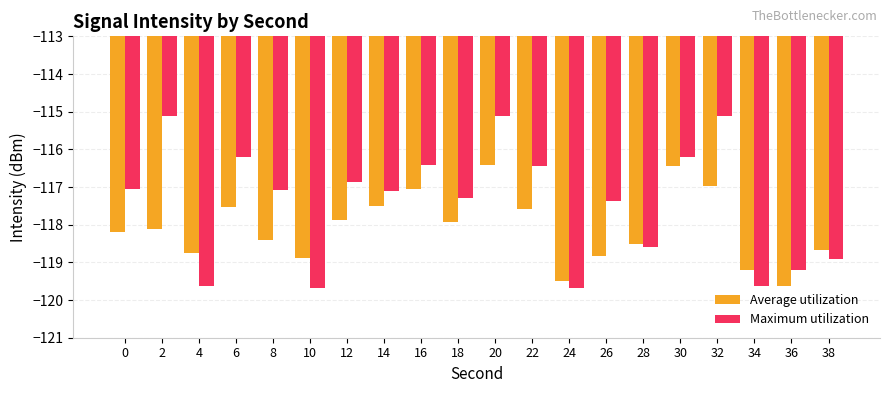

At which category is the sum across all series the highest?

20